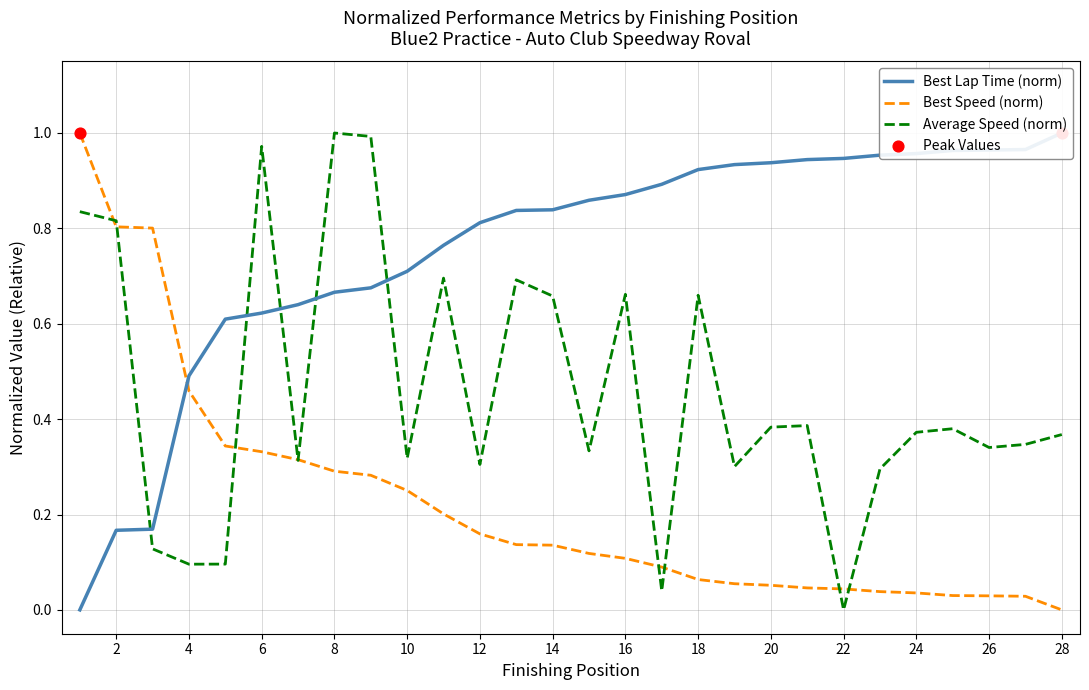

Which series has the largest total across all categories?

Best Lap time